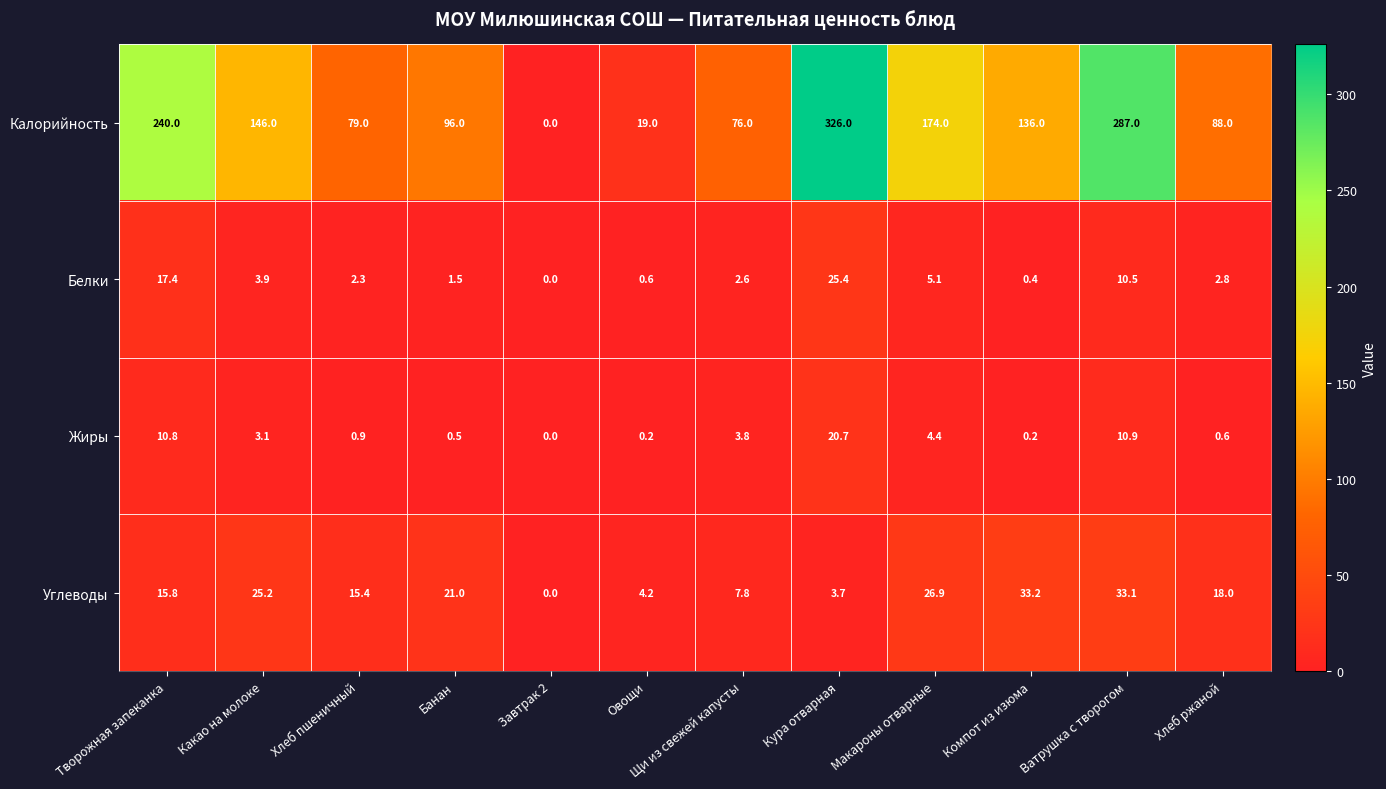

Is it true that Углеводы equals 7.3 at Какао на молоке?

False